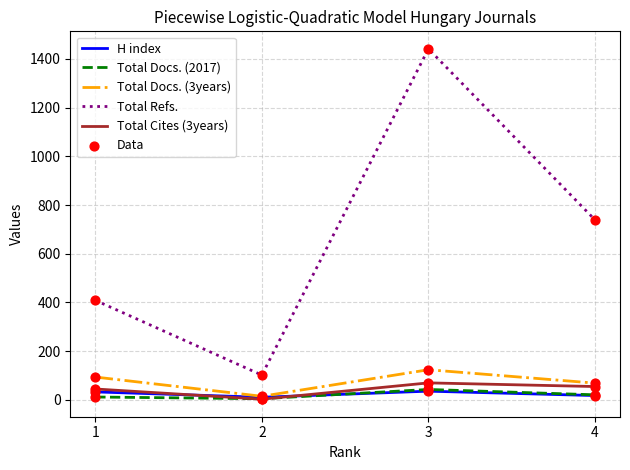

At which category is the sum across all series the highest?

3